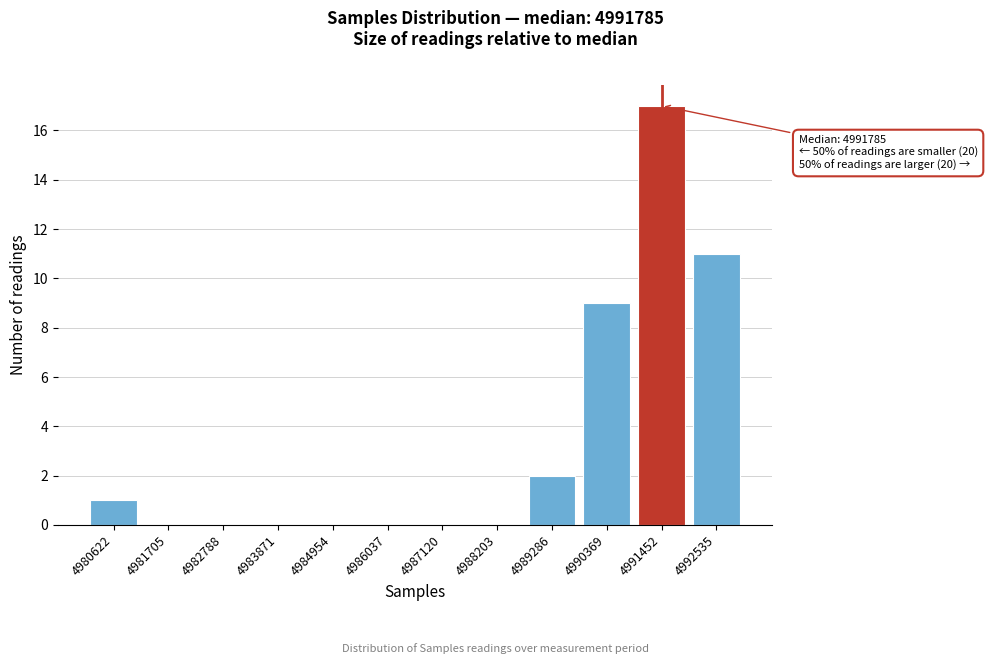

Reading left to right, transcribe all the data shown in this chart.

4980622=1	4981705=0	4982788=0	4983871=0	4984954=0	4986037=0	4987120=0	4988203=0	4989286=2	4990369=9	4991452=17	4992535=11